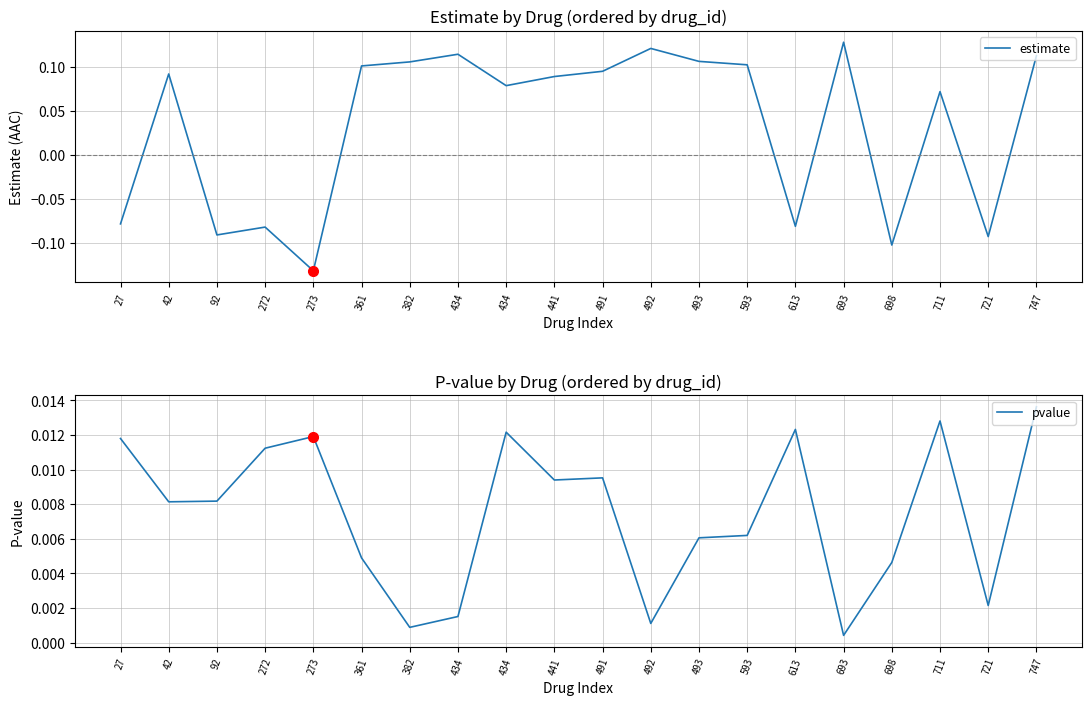

What is the value of the estimate point at the 16th from the left?

0.1